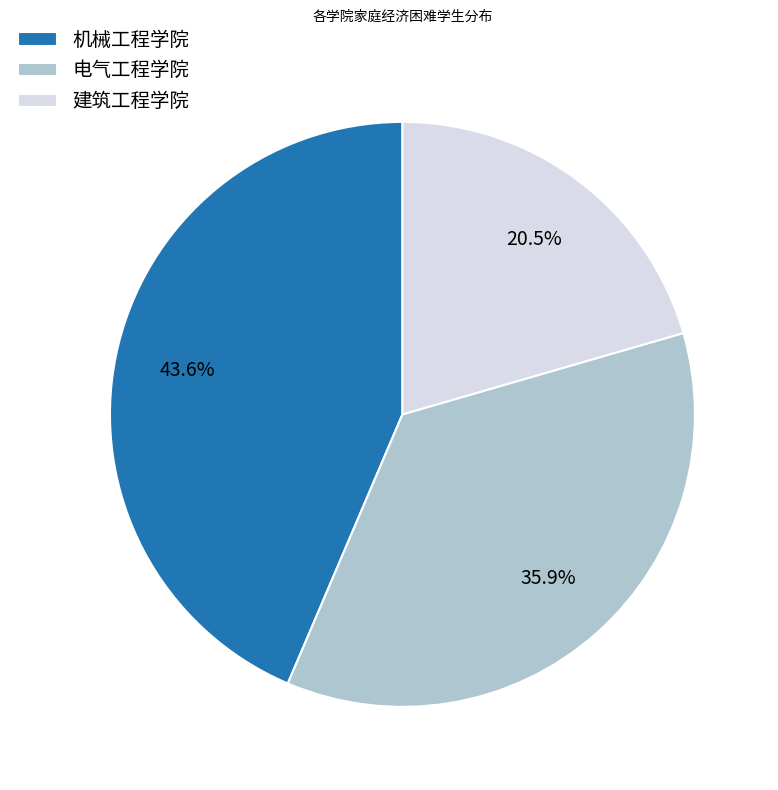

The 电气工程学院 slice represents 31% of the pie. True or false?

False